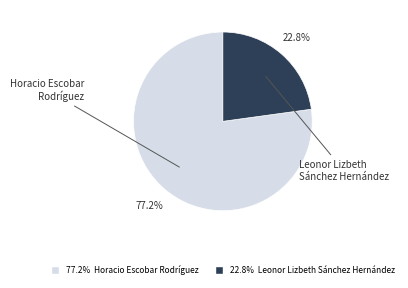

Do 22.8% Leonor Lizbeth Sánchez Hernández and 77.2% Horacio Escobar Rodríguez together represent more than half of the pie?

Yes